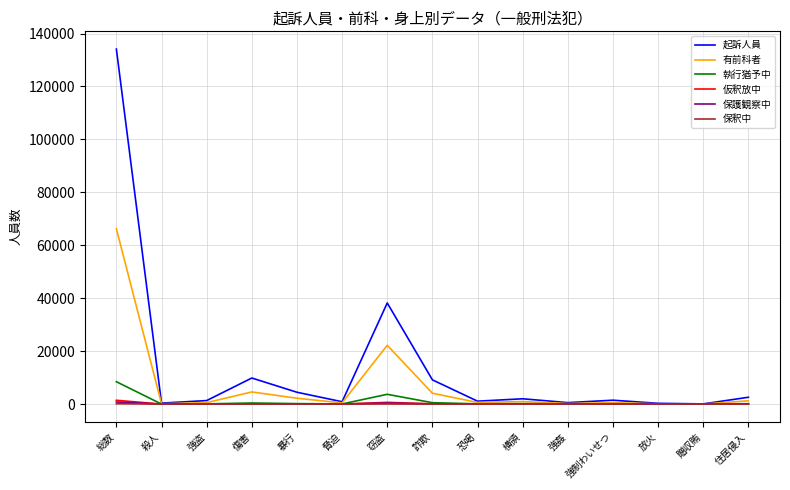

Where is 有前科者 nearest to the value 33122?

窃盗